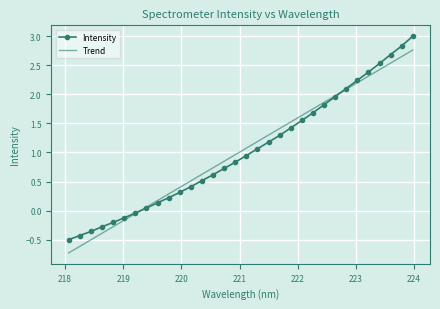

True or false: Trend and Intensity intersect in this chart.

True